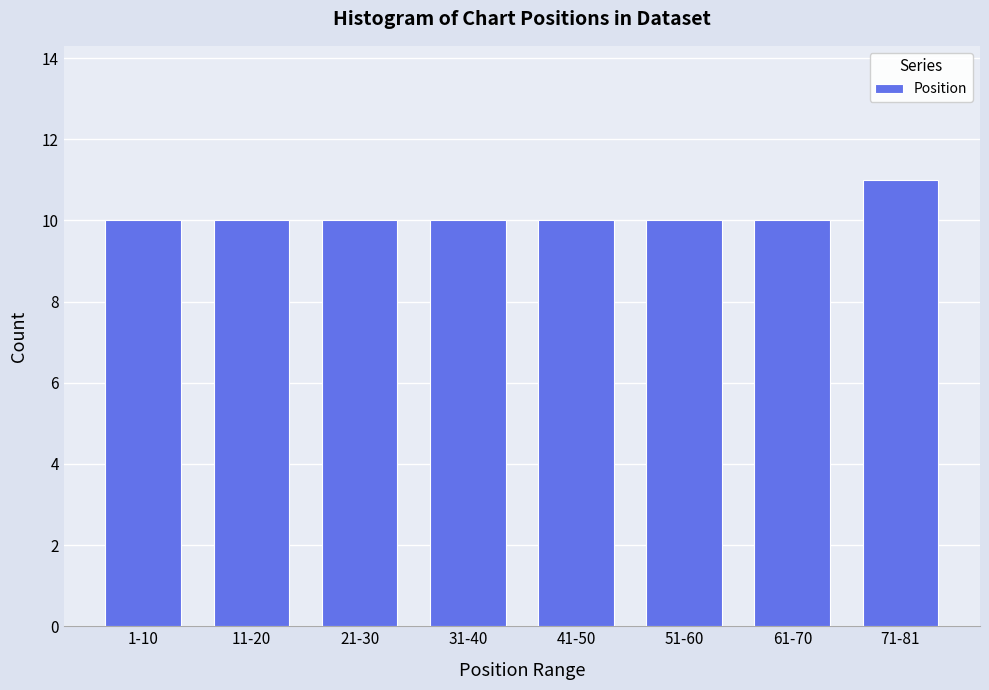

Reading right to left, extract all data points from this chart.

11	10	10	10	10	10	10	10